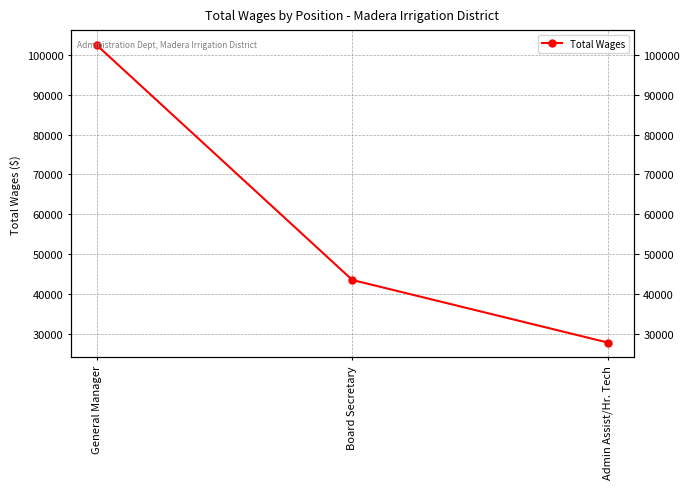

At which label does the data first exceed 43471?

General Manager